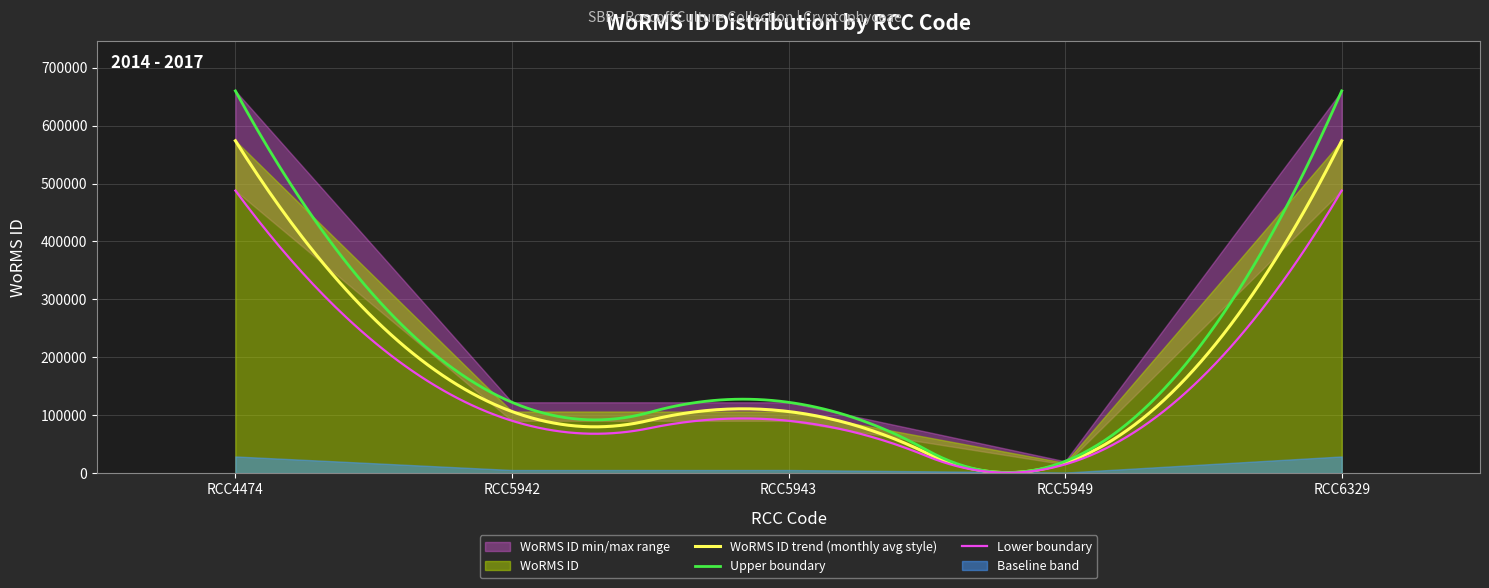

Reading right to left, transcribe all the data shown in this chart.

RCC6329=573984	RCC5949=17641	RCC5943=106287	RCC5942=106287	RCC4474=573955